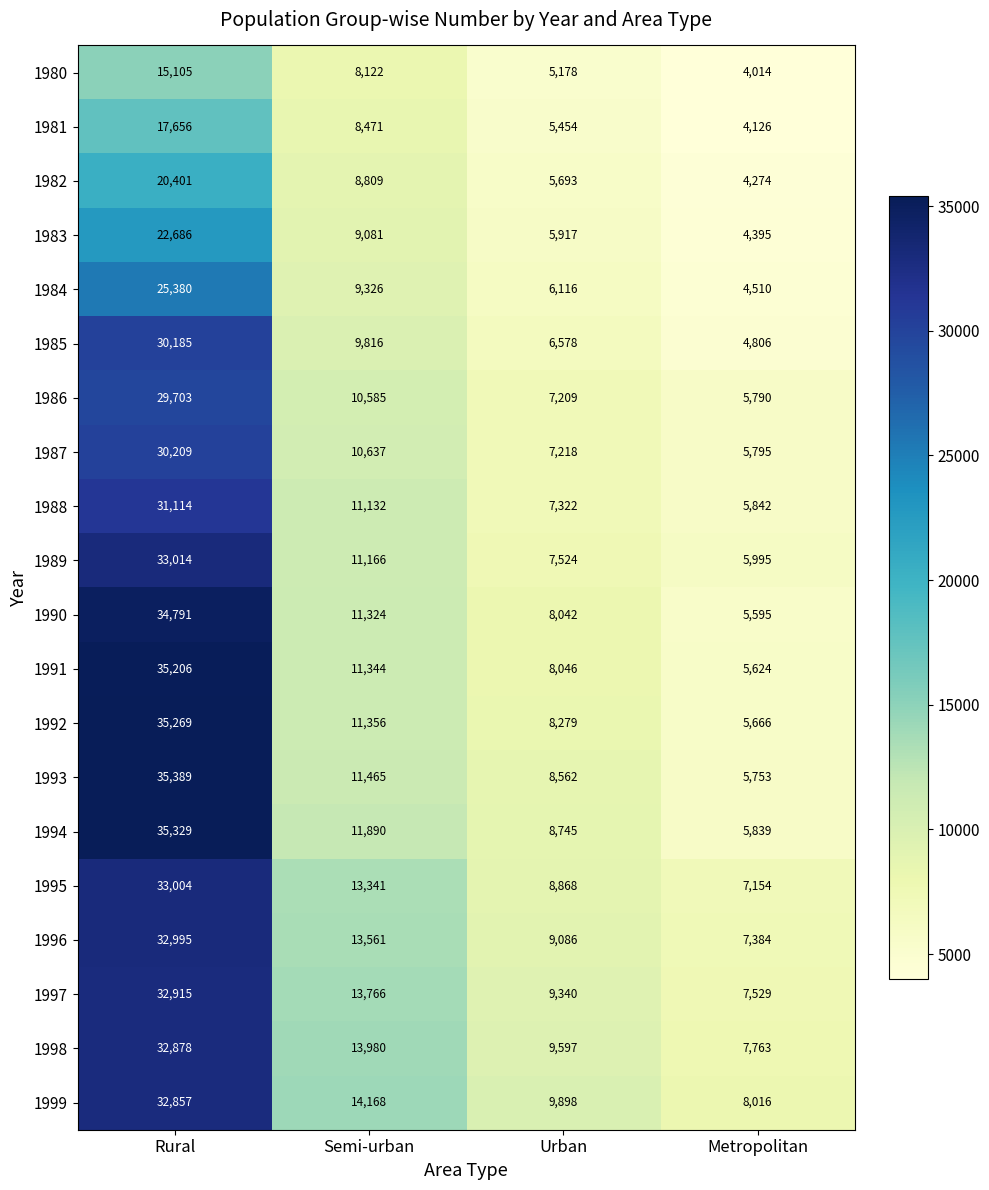

At which category is the sum across all series the highest?

Rural